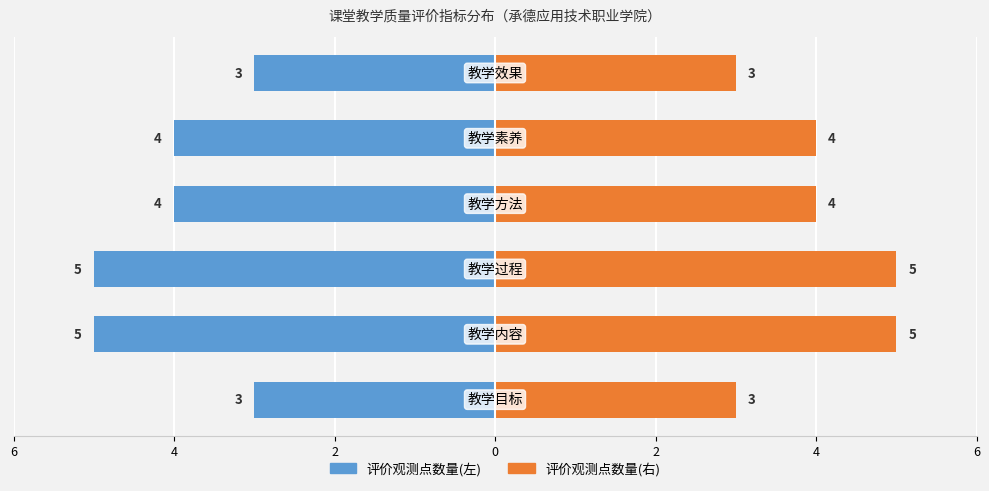

How many series are shown in this chart?

2